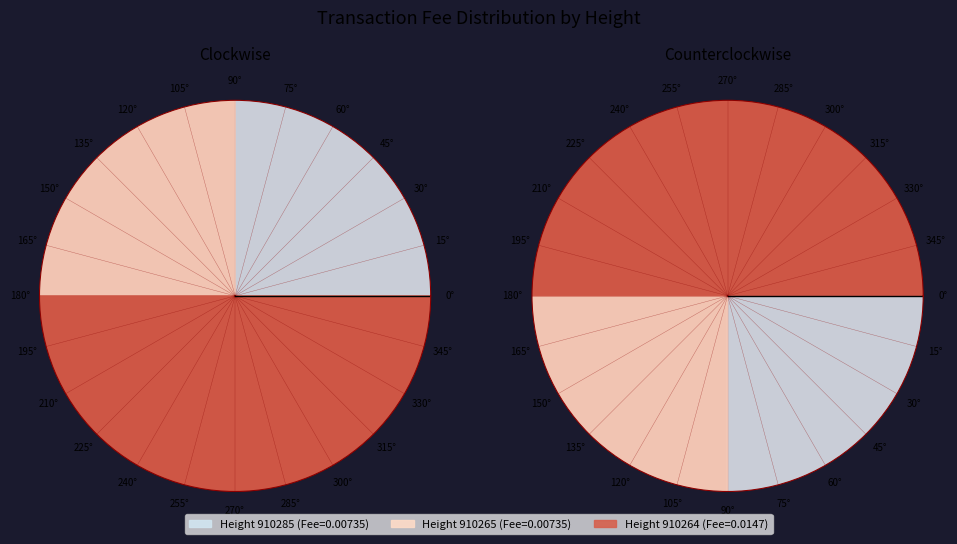

The 910265 slice represents 25% of the pie. True or false?

True